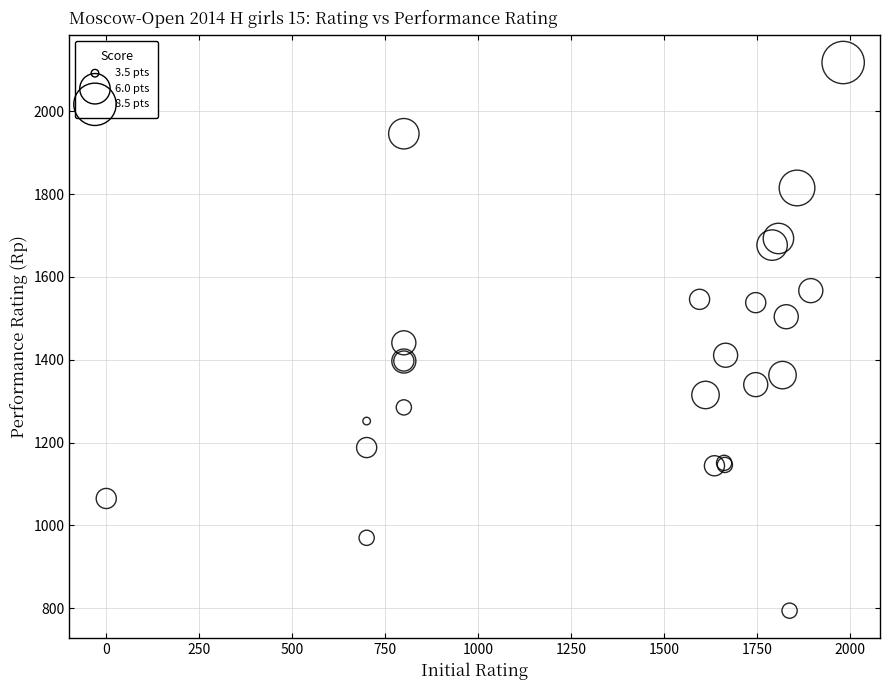

What Y value in the scatter plot is closest to 1456?

1441